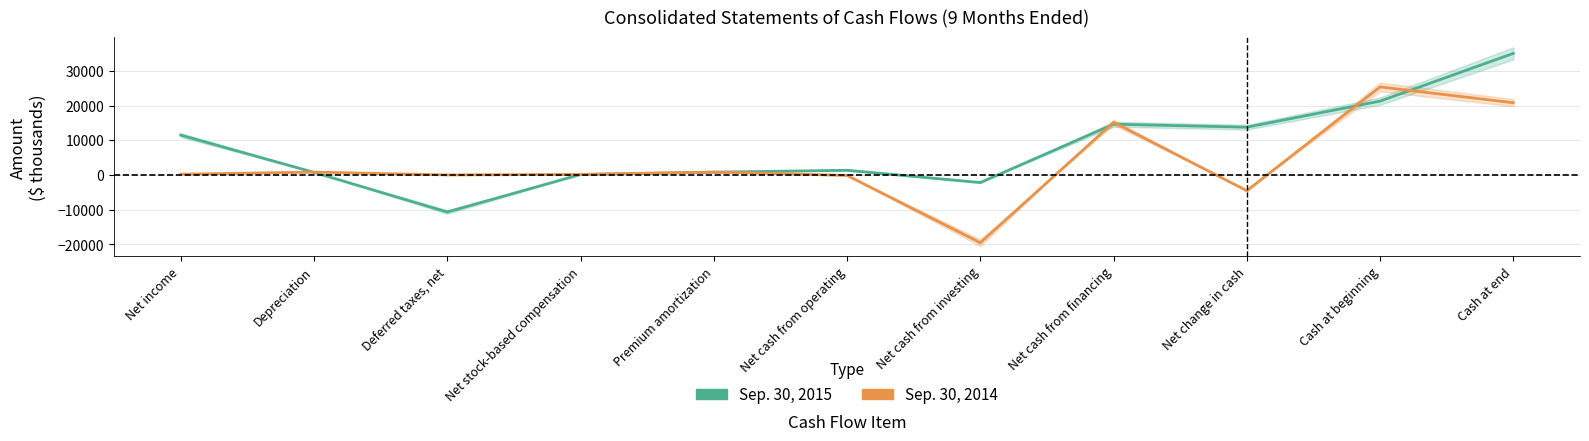

What is the total value across all series at Cash at end?

55838